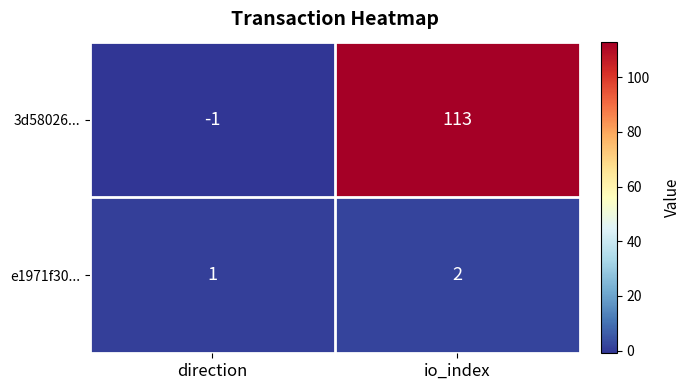

True or false: 3d58026... has a value of 113 at io_index.

True